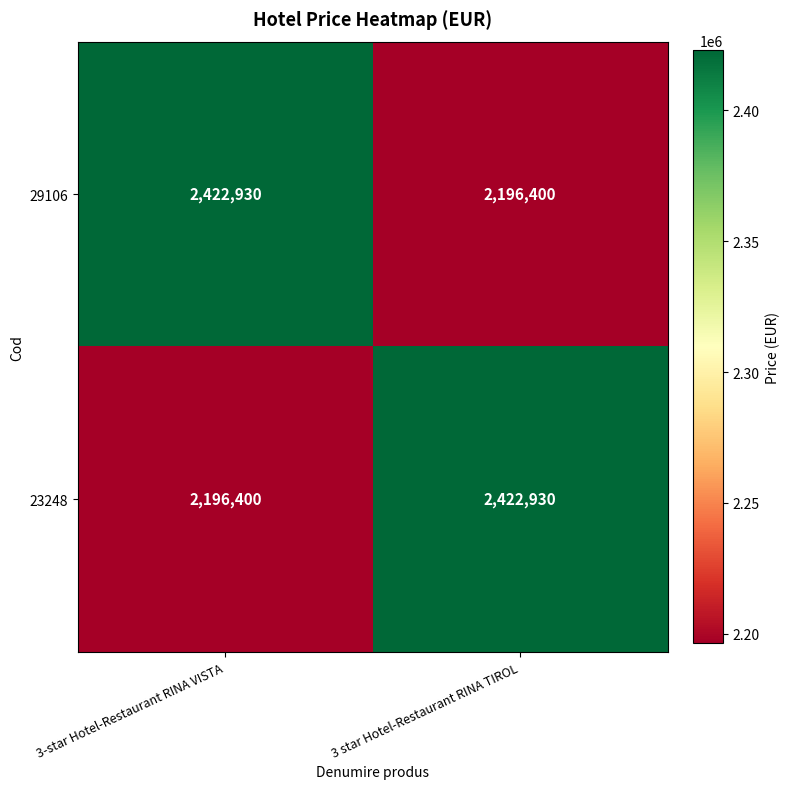

What is the greatest value displayed?

2422930